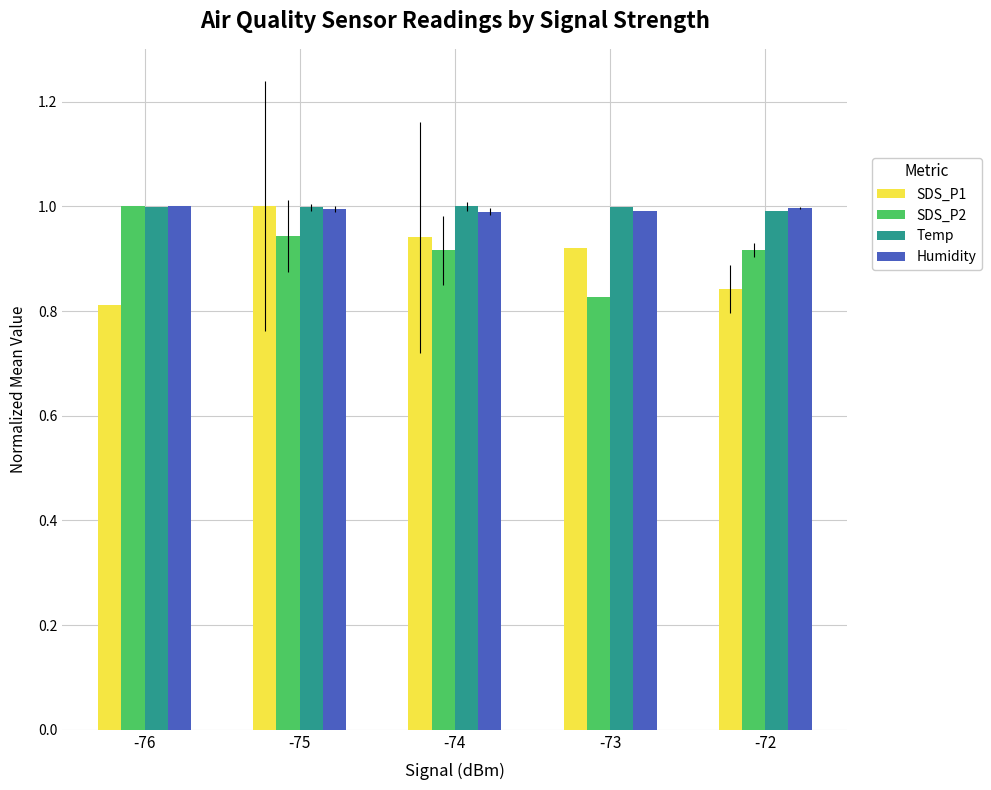

What is the value of the Temp bar at the 5th from the left?

1.0